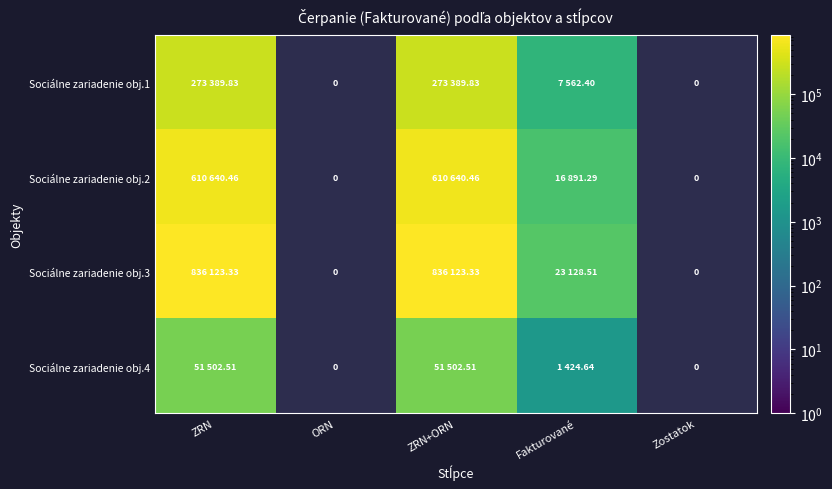

Where does the Sociálne zariadenie obj.1 series first go above 273389?

ZRN